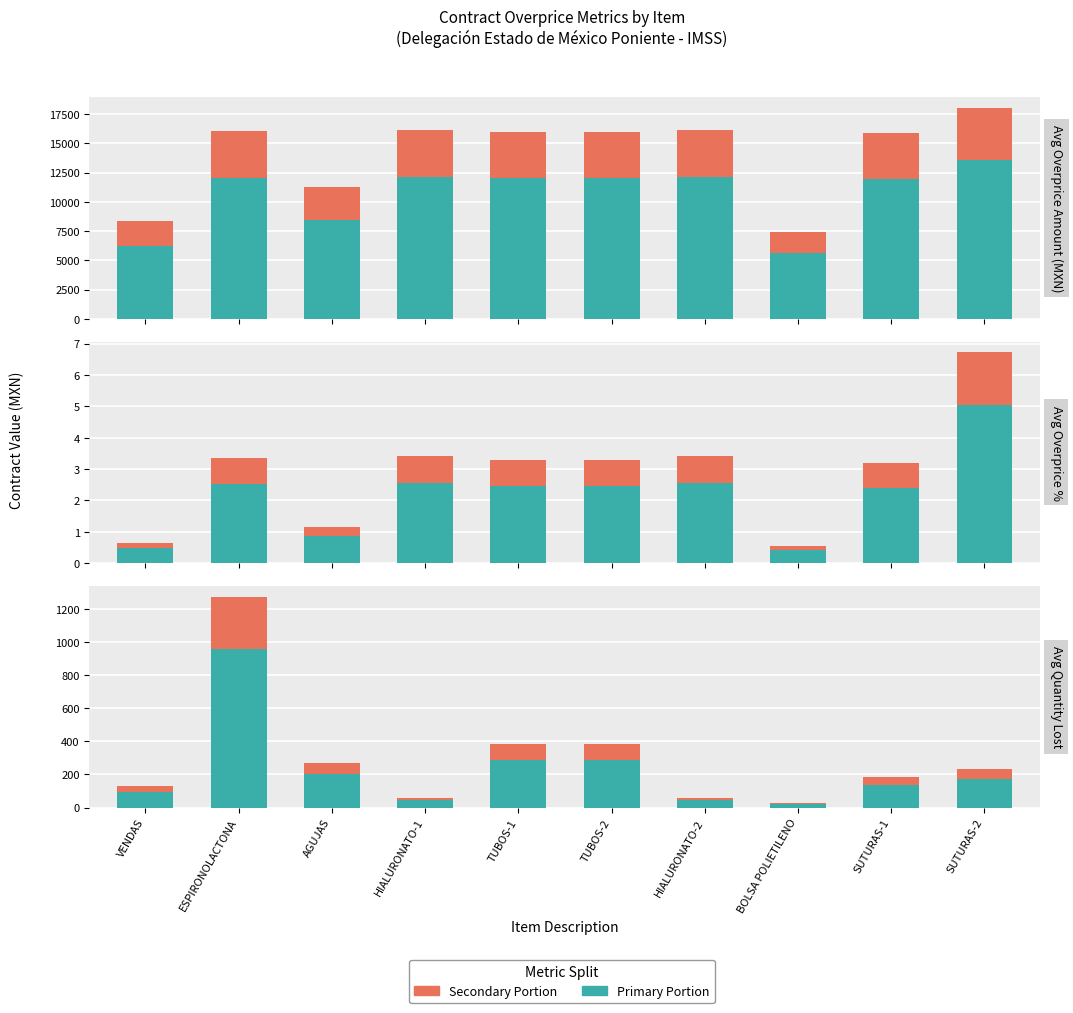

Reading right to left, extract all data points from this chart.

Primary: SUTURAS-2=175.7	SUTURAS-1=139.4	BOLSA POLIETILENO=19.3	HIALURONATO-2=44.7	TUBOS-2=285.8	TUBOS-1=285.8	HIALURONATO-1=44.7	AGUJAS=202.8	ESPIRONOLACTONA=955.4	VENDAS=97.0
Secondary: SUTURAS-2=58.6	SUTURAS-1=46.5	BOLSA POLIETILENO=6.4	HIALURONATO-2=14.9	TUBOS-2=95.3	TUBOS-1=95.3	HIALURONATO-1=14.9	AGUJAS=67.6	ESPIRONOLACTONA=318.5	VENDAS=32.3